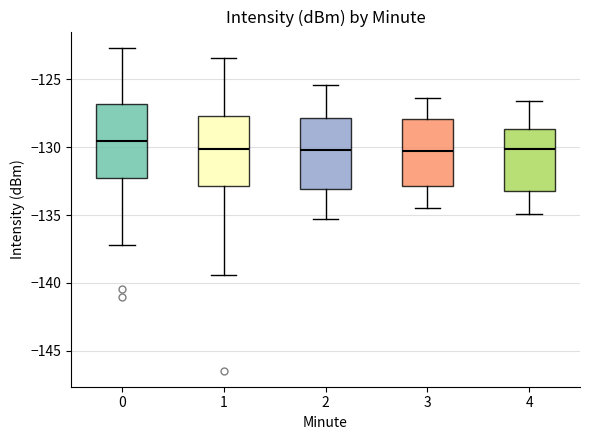

Where does the upper whisker of the box at x = 4 end on the y-axis? The values are not printed on the chart, so give them approximately, as read against the axis.

-126.5